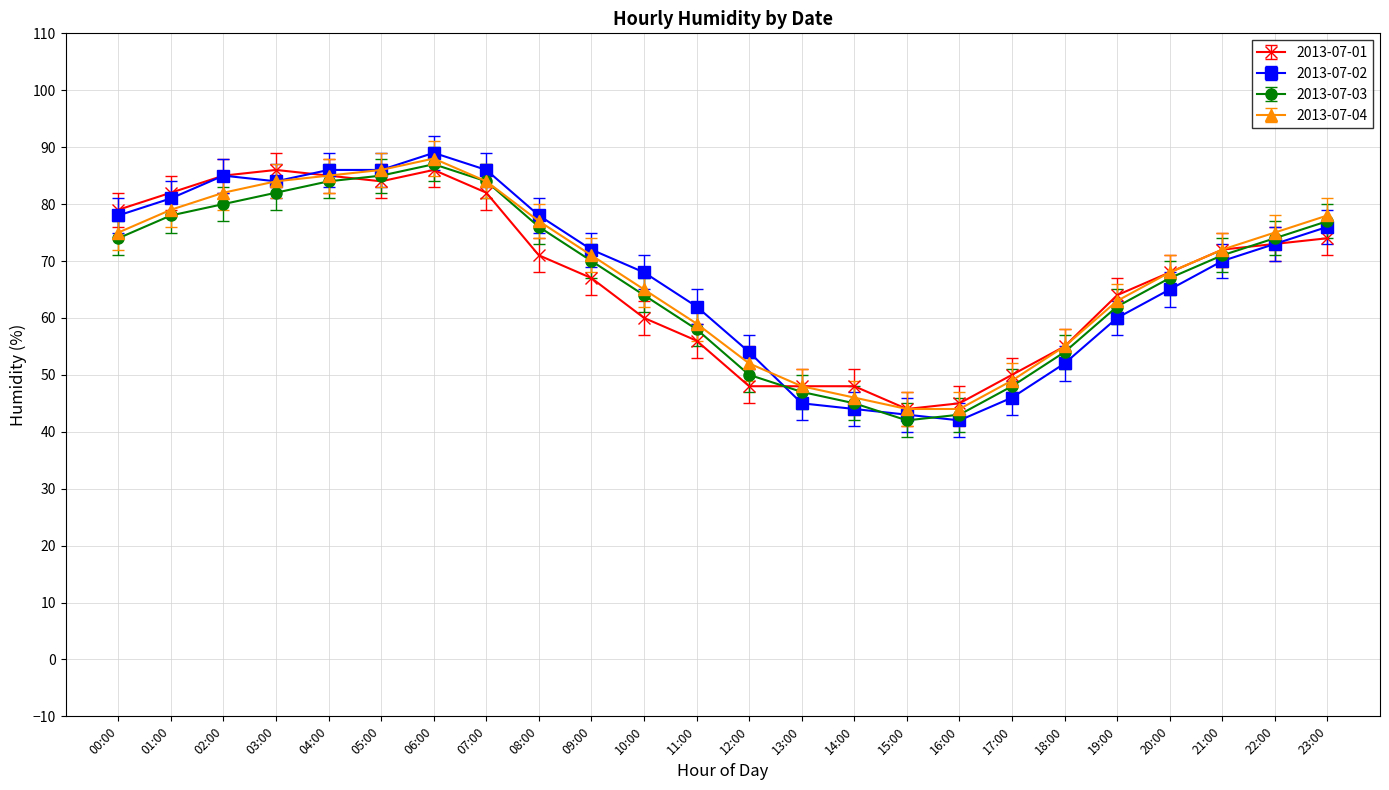

True or false: 2013-07-02 and 2013-07-04 cross at least once.

True